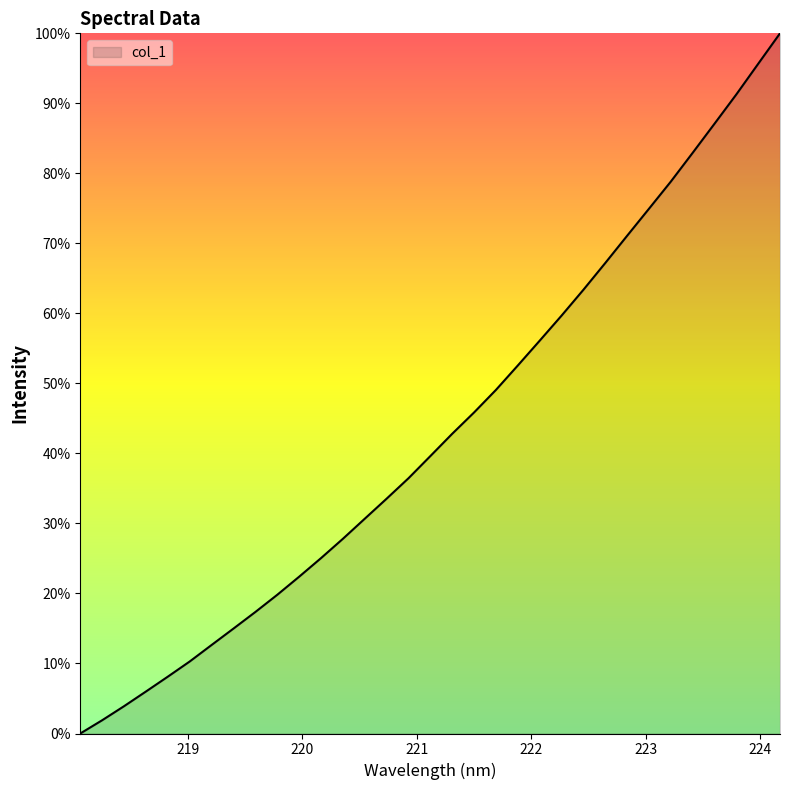

What is the maximum value shown in the chart?

100.0